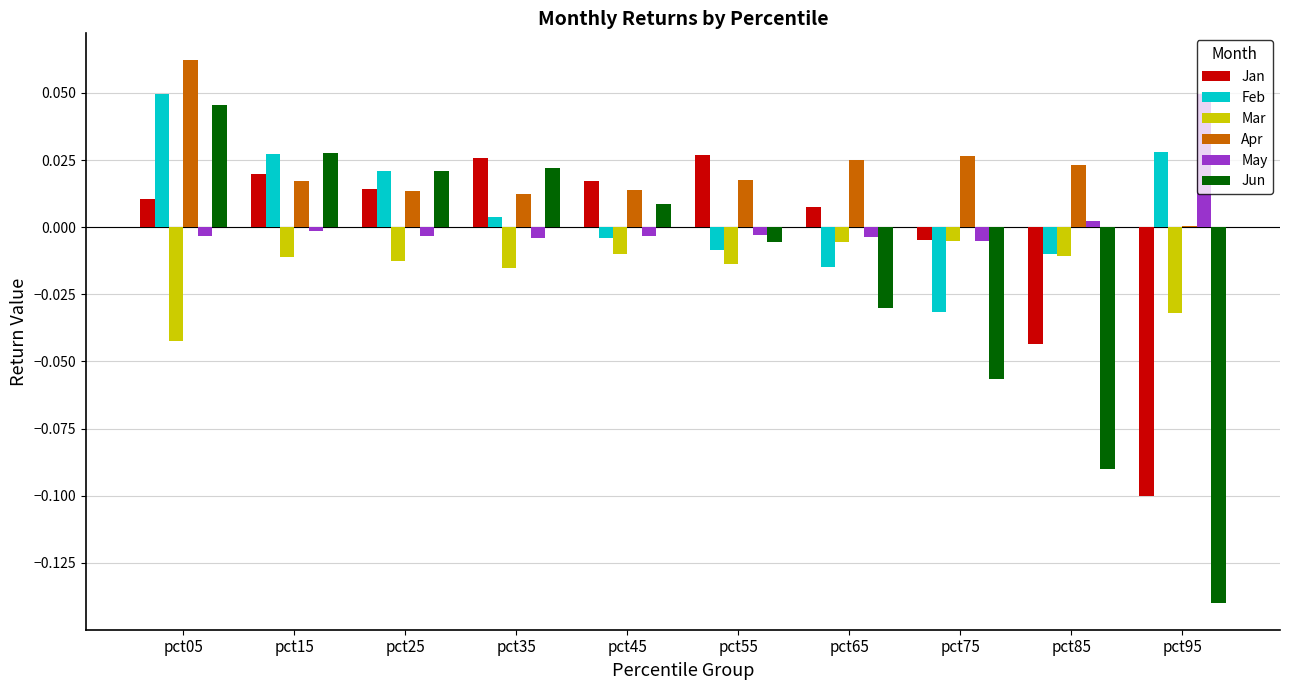

Between pct05 and pct55, which series saw the biggest shift?

Feb